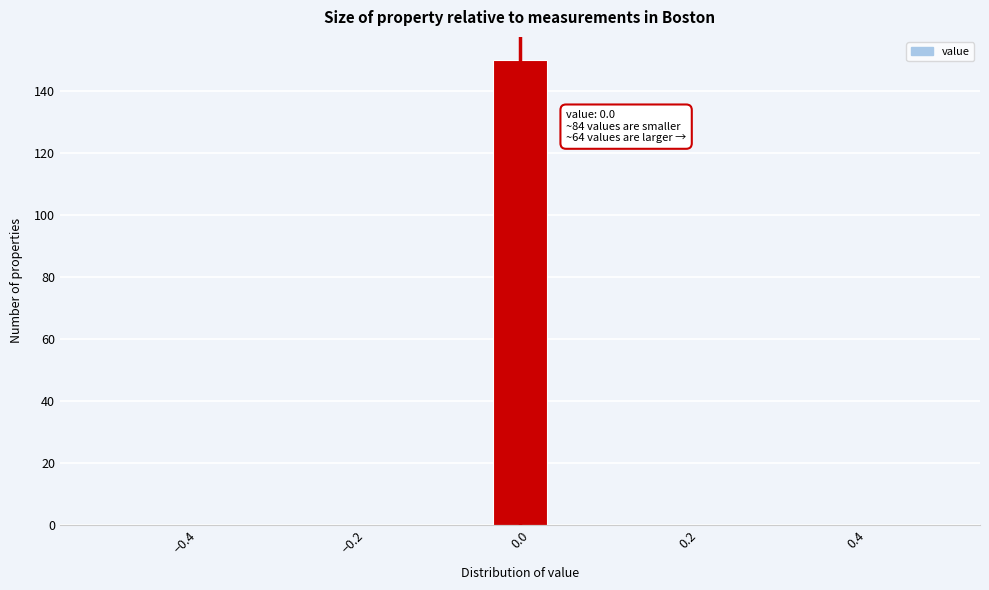

Read against the x-axis, roughly where is the centre of the tallest bar?

0.00